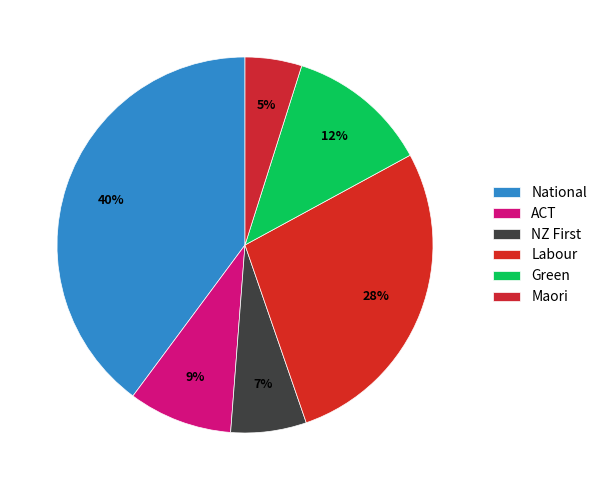

Which category has the biggest portion of the pie?

National